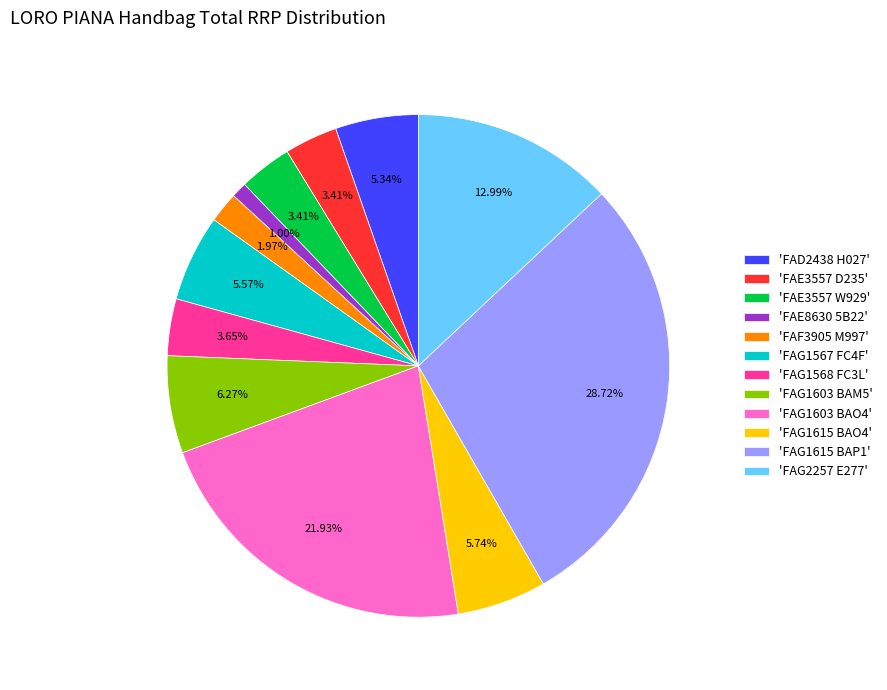

Combined, do 'FAG1603 BAO4' and 'FAF3905 M997' account for over 50%?

No